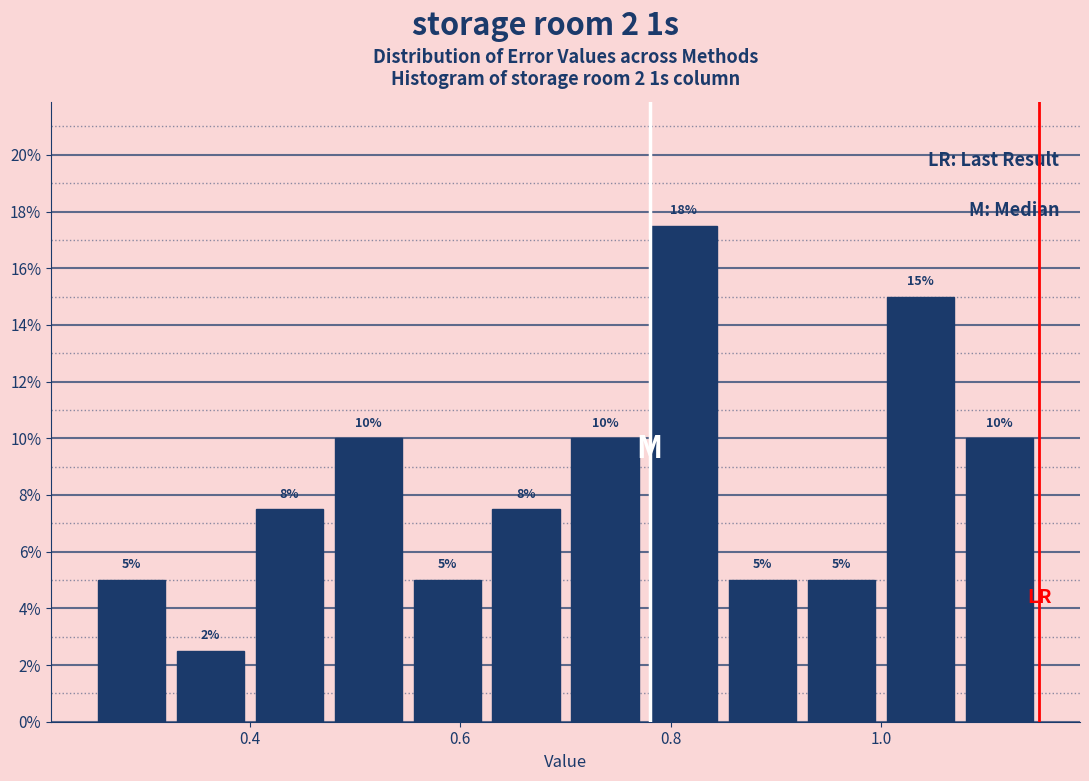

Read against the x-axis, roughly where is the centre of the tallest bar?

0.82